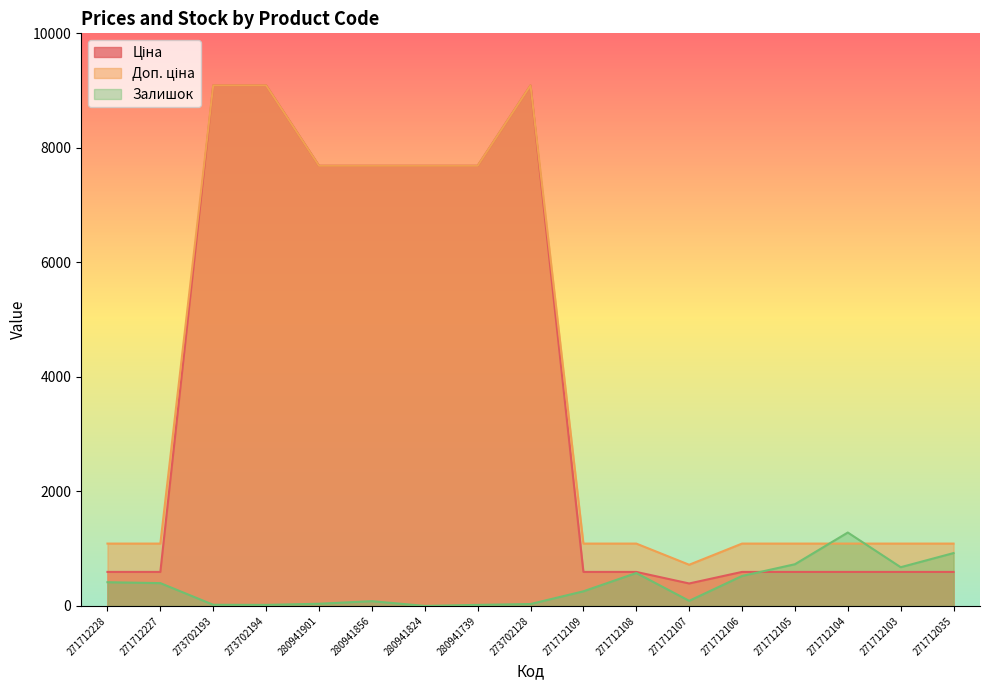

Between 273702194 and 273702128, which series saw the biggest shift?

Залишок